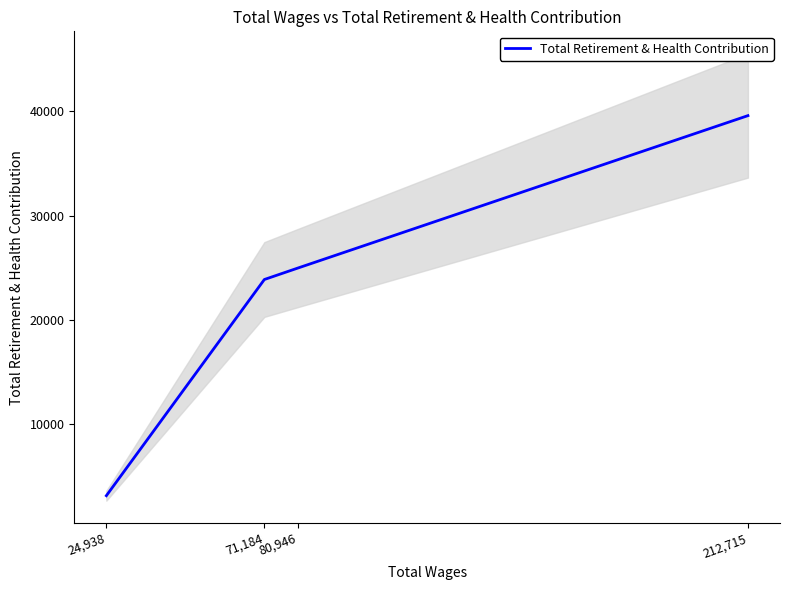

Which has a higher value, 71,184 or 212,715?

212,715